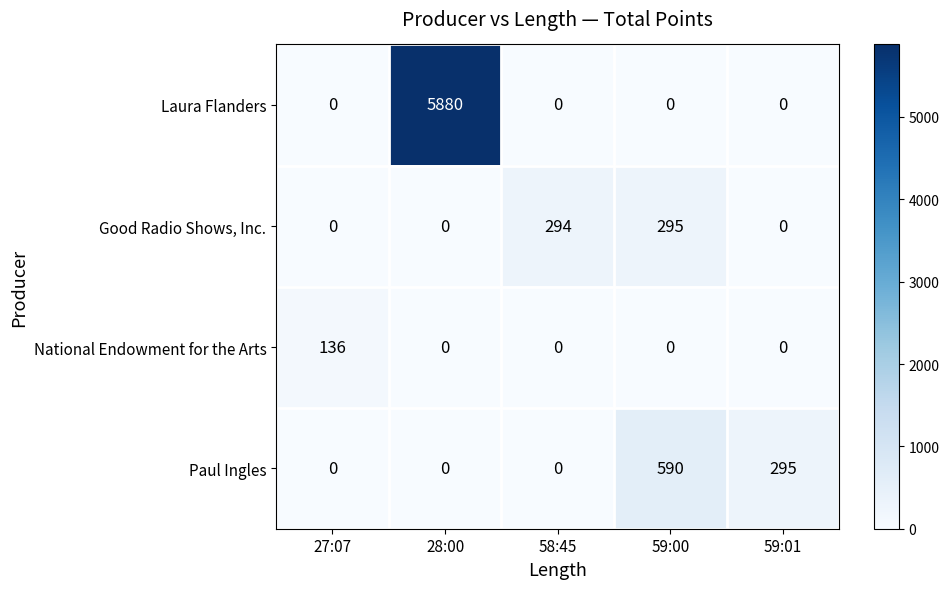

What is the maximum value shown in the chart?

5880